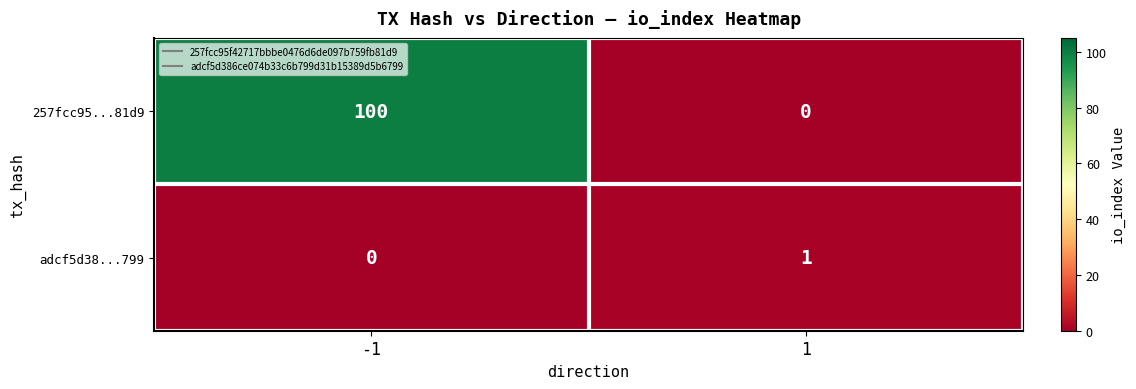

Read the 257fcc95...81d9 value at -1, to the nearest 10.

100